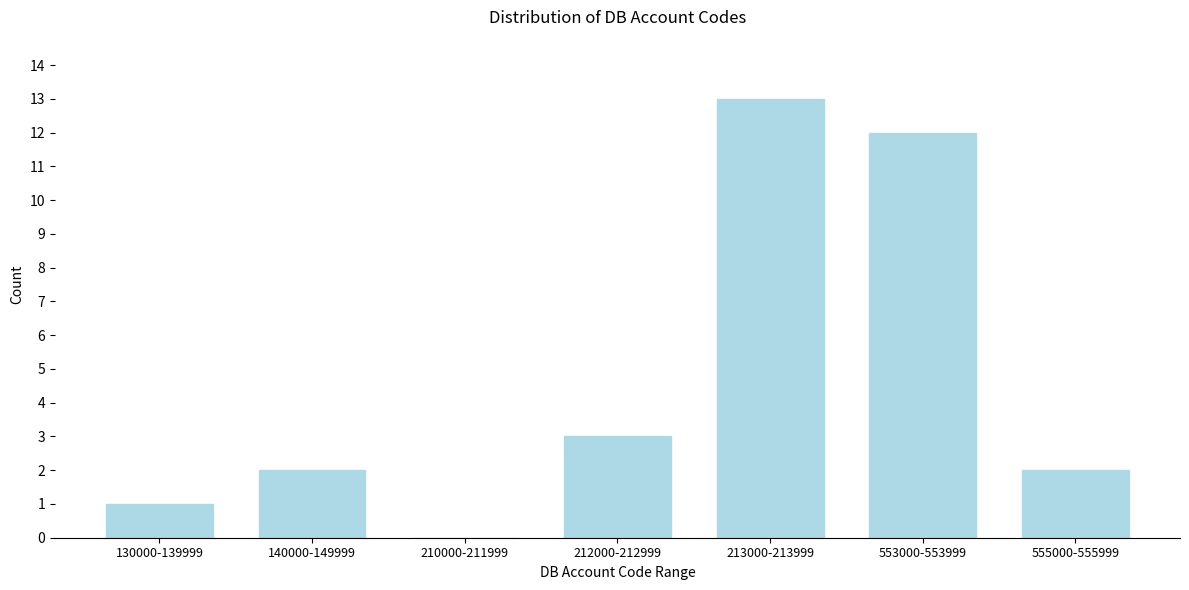

Reading left to right, extract all data points from this chart.

130000-139999=1	140000-149999=2	210000-211999=0	212000-212999=3	213000-213999=13	553000-553999=12	555000-555999=2